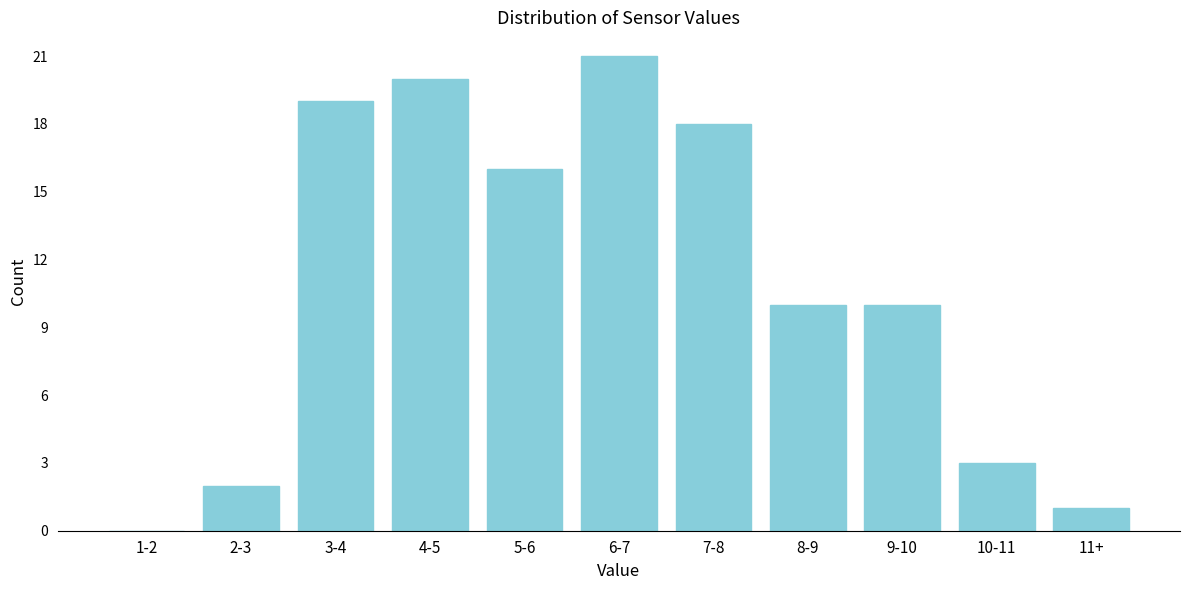

Reading left to right, extract all data points from this chart.

1-2=0	2-3=2	3-4=19	4-5=20	5-6=16	6-7=21	7-8=18	8-9=10	9-10=10	10-11=3	11+=1